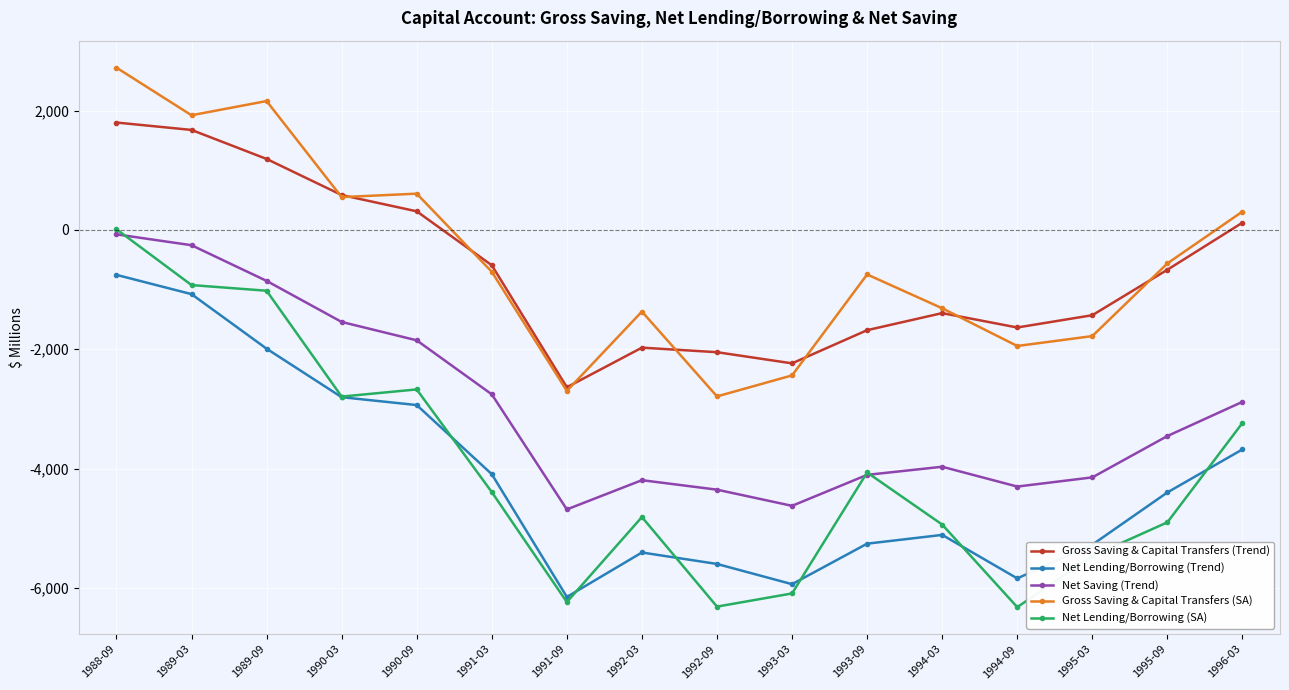

What is the difference between the maximum and second lowest values in the Net Lending/Borrowing (Trend) series?

5184